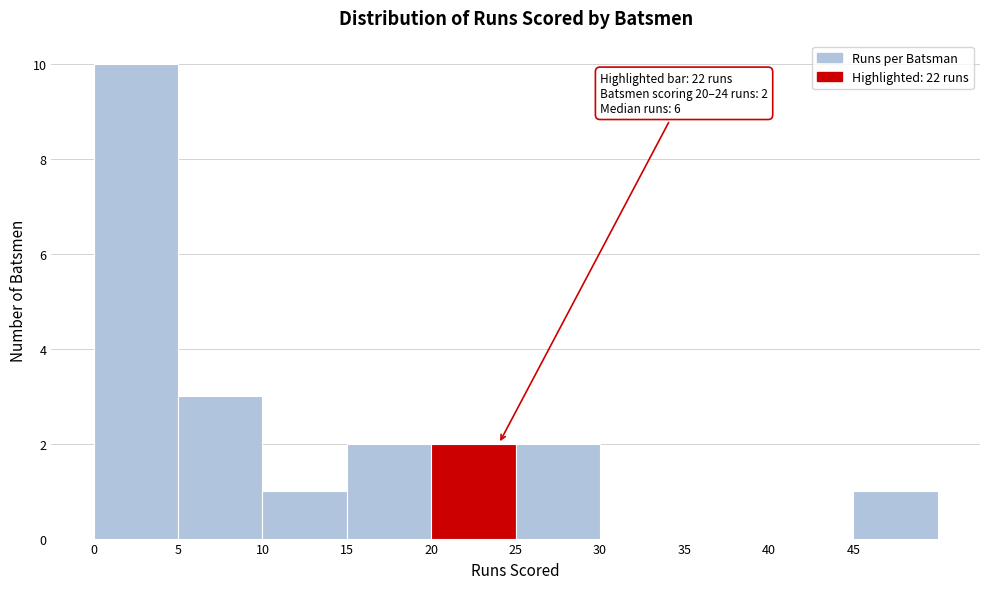

Over which range of the x-axis is the bar tallest?

0 to 5